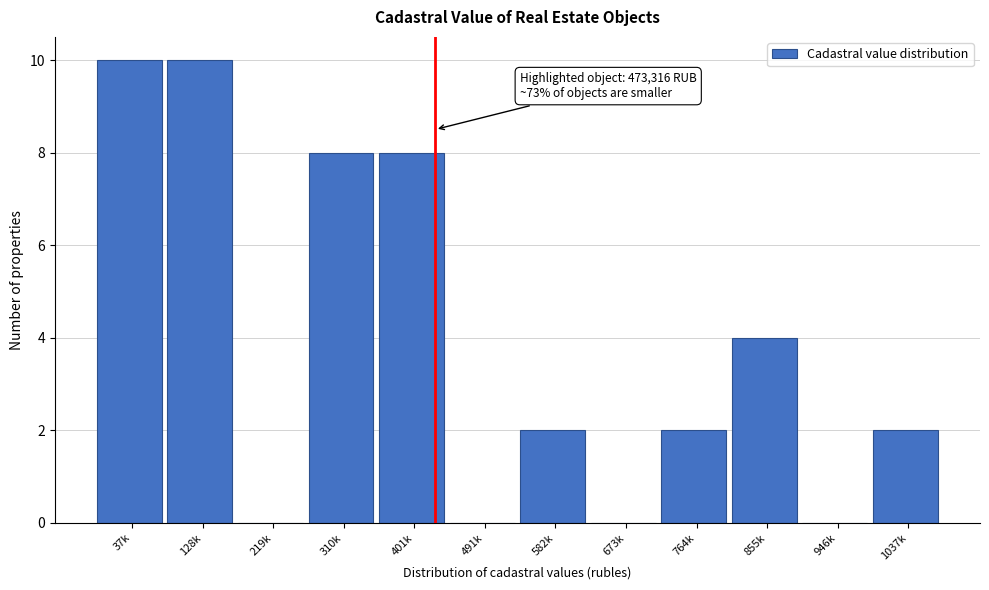

Reading right to left, transcribe all the data shown in this chart.

1037k=2	946k=0	855k=4	764k=2	673k=0	582k=2	491k=0	401k=8	310k=8	219k=0	128k=10	37k=10